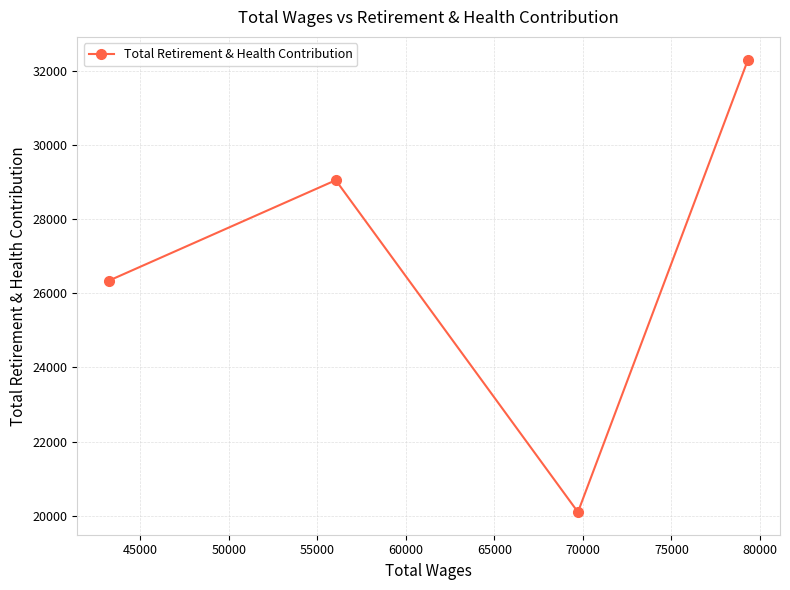

What is the smallest value displayed?

20097